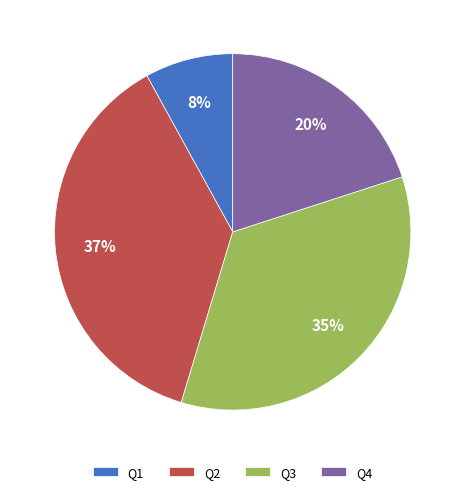

To the nearest percent, what is the average slice percentage?

25%